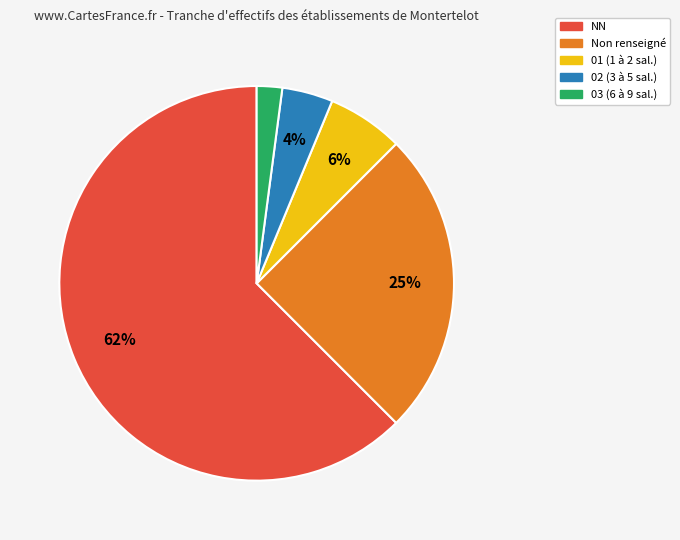

Does any single category account for the majority?

Yes